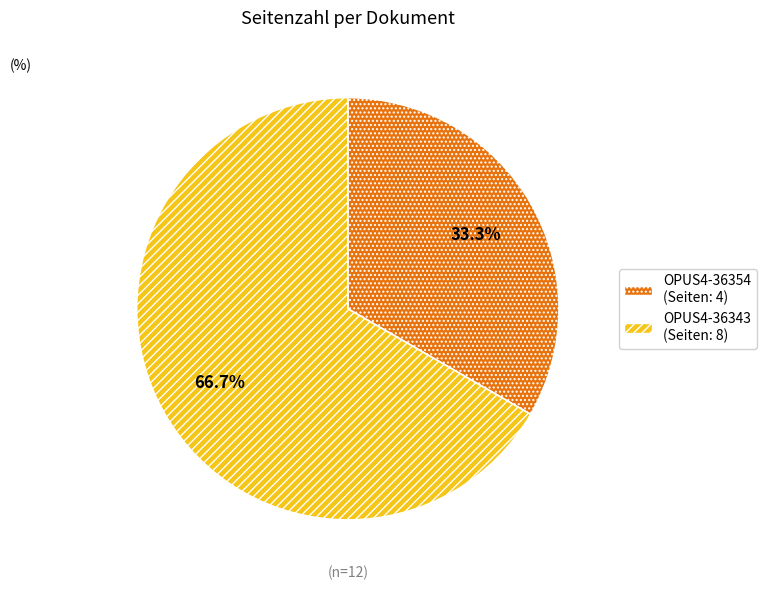

True or false: OPUS4-36354 accounts for 43% of the total.

False